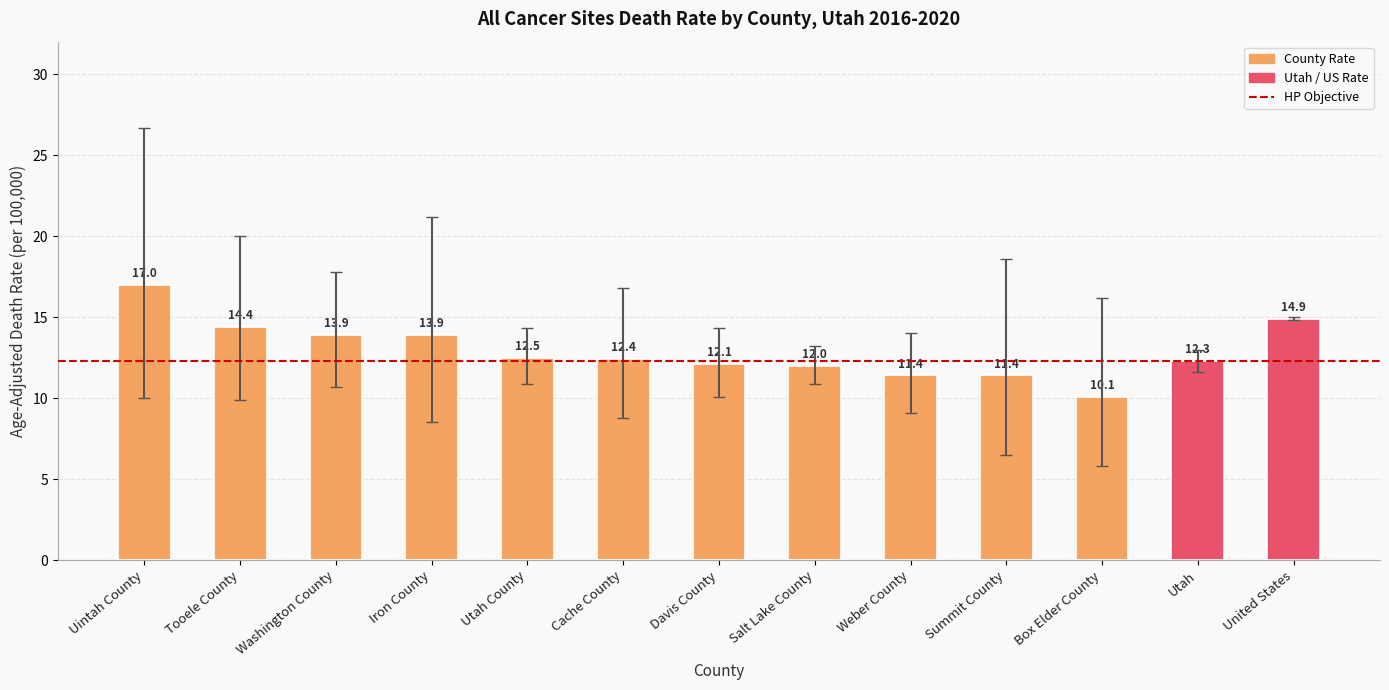

What is the value of the 11th bar from the left?

10.1